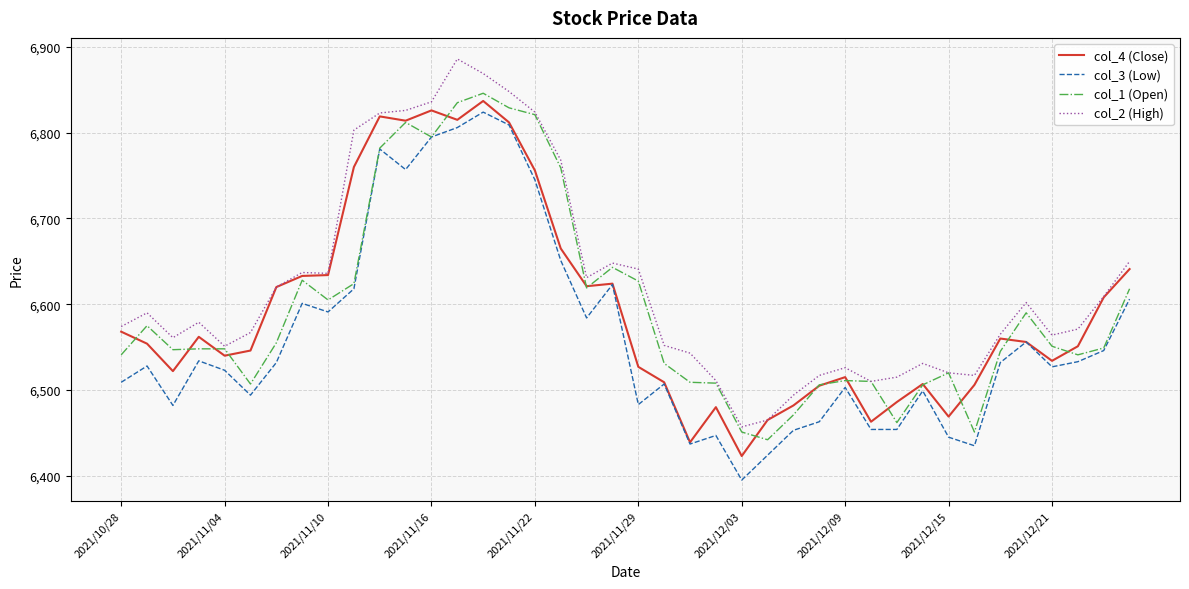

True or false: col_2 (High) and col_3 (Low) intersect in this chart.

False